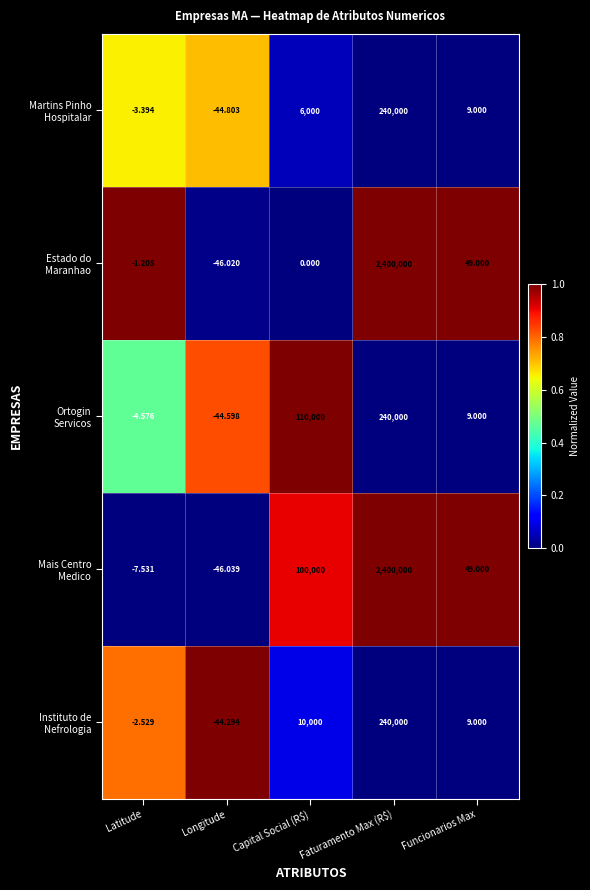

Which label corresponds to the largest value in the chart?

Faturamento Max (R$)